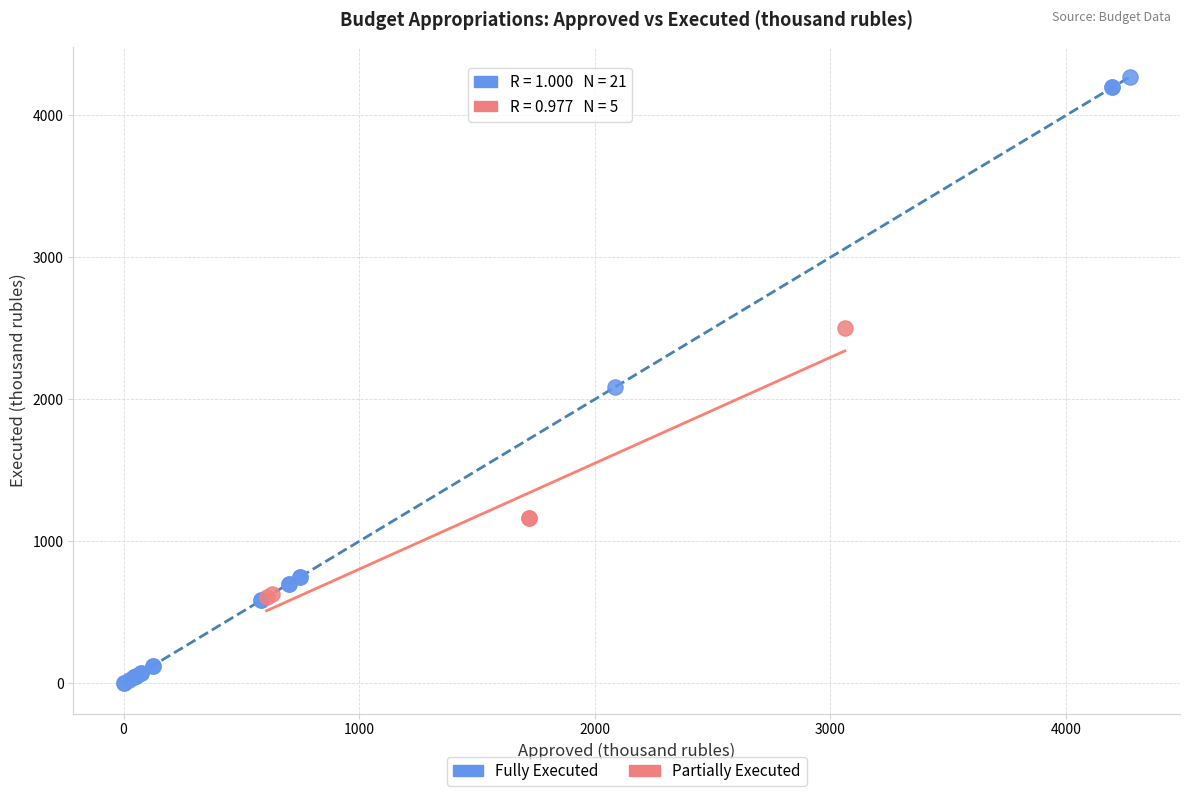

Which series has the widest spread of Y values?

Fully Executed